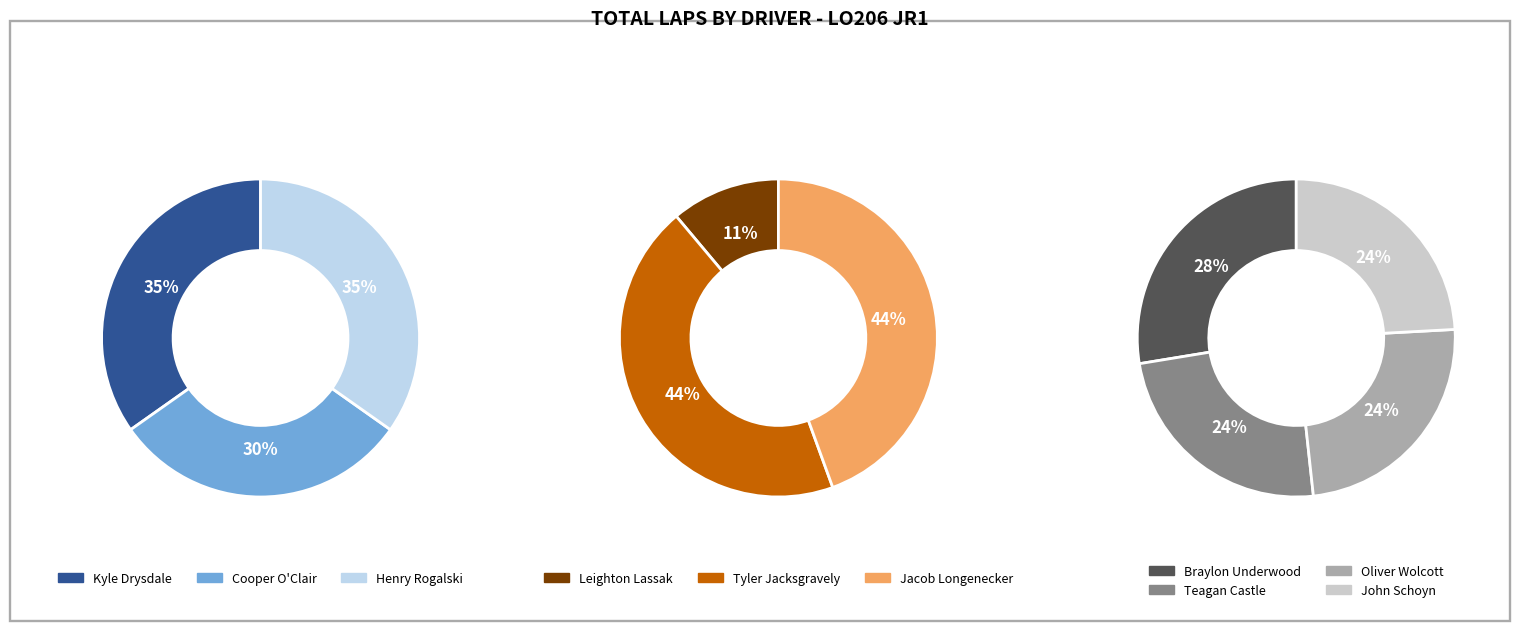

Is there a majority slice in this chart?

No